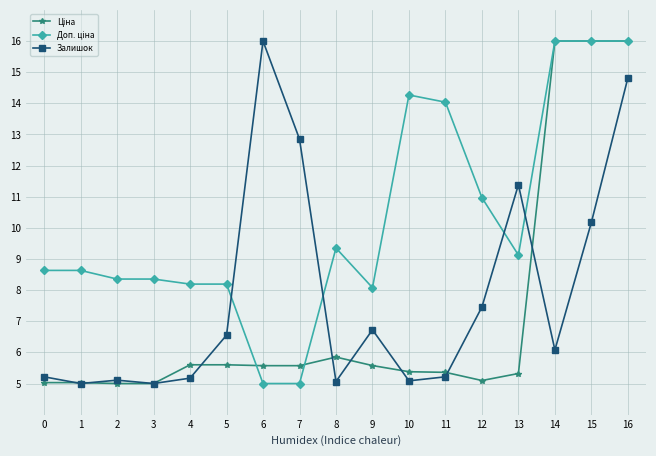

At which label is Залишок closest to 10?

15